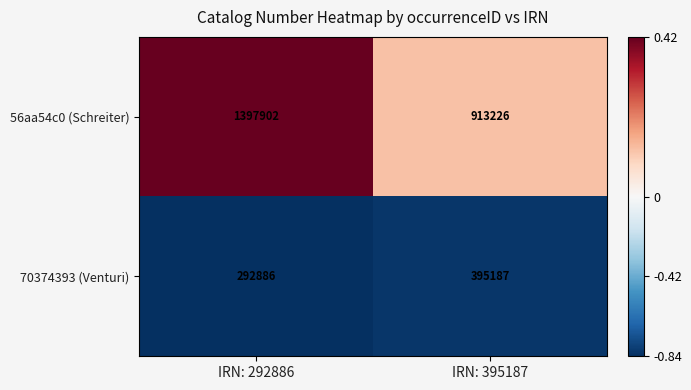

Which series changed the most between IRN: 292886 and IRN: 395187?

56aa54c0 (Schreiter)